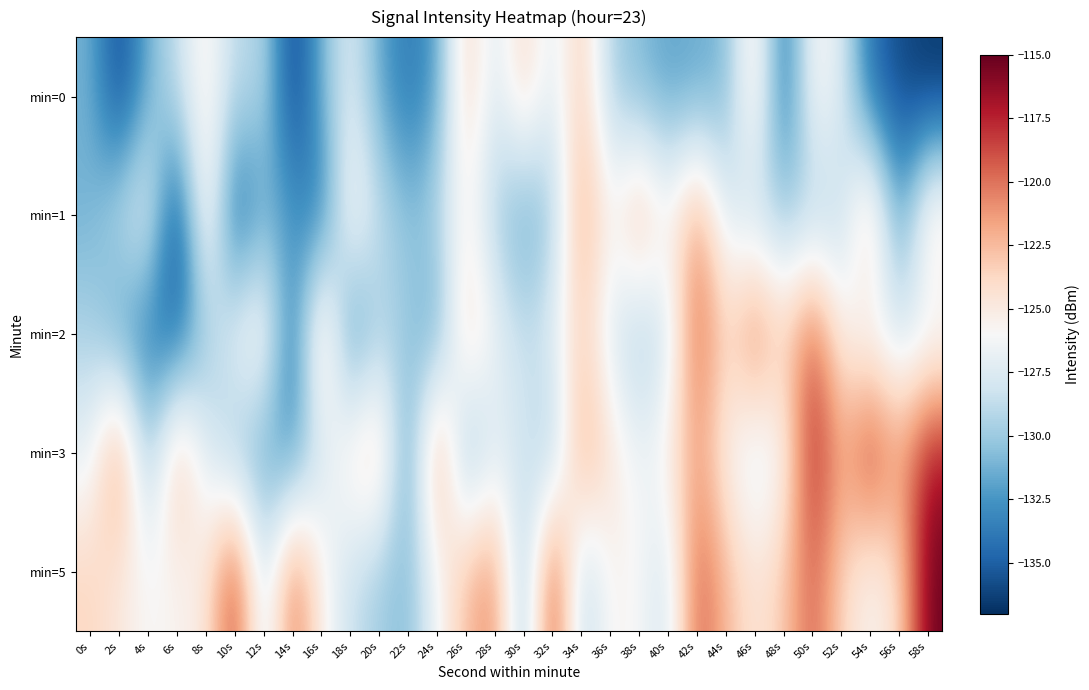

What is the spread (max minus min) of values at 16s?

12.3